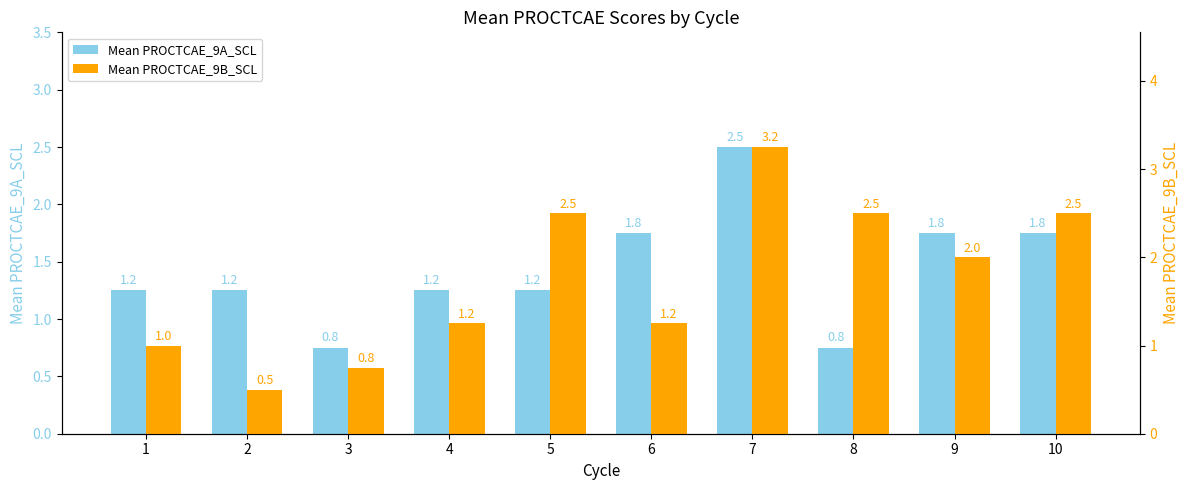

Which series has the widest spread of values?

Mean PROCTCAE_9B_SCL